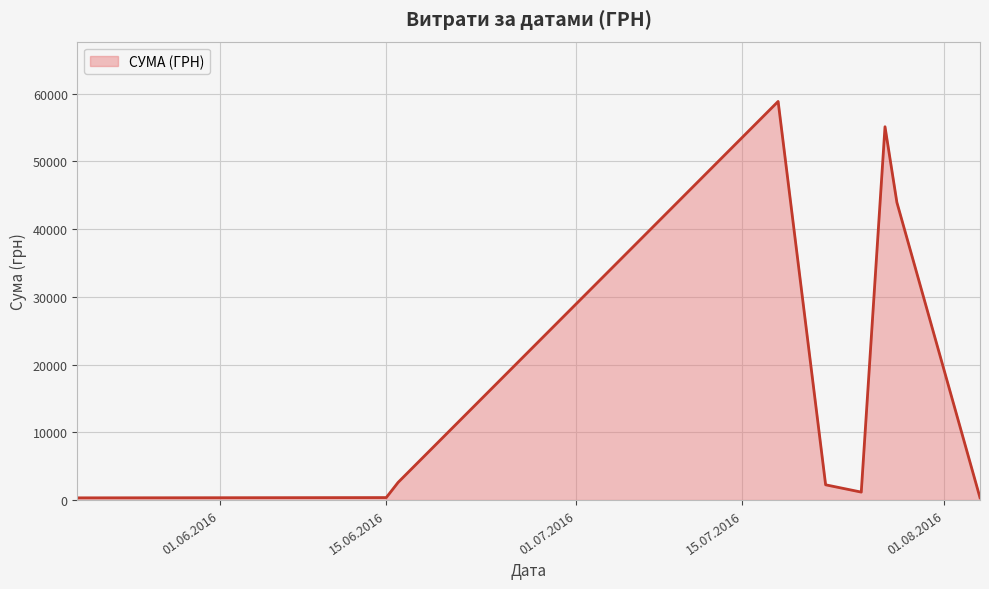

What is the difference between the maximum and minimum values?

58510.0